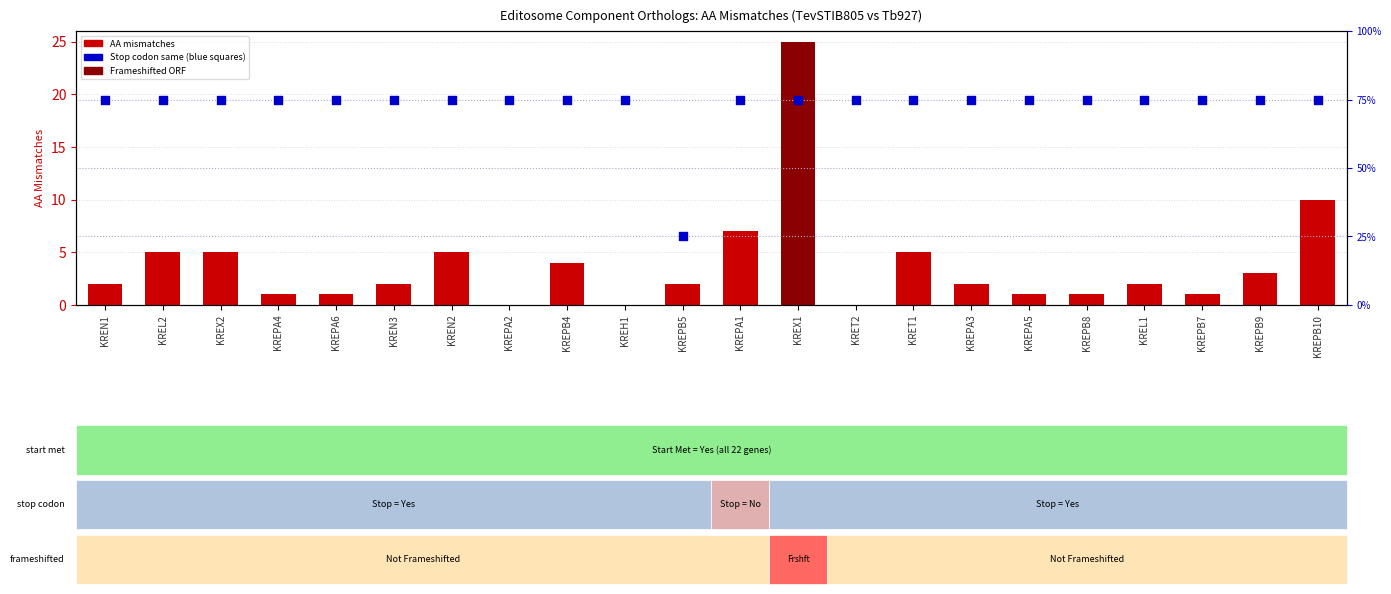

What are all the series names shown in the legend?

AA mismatches, Stop codon same